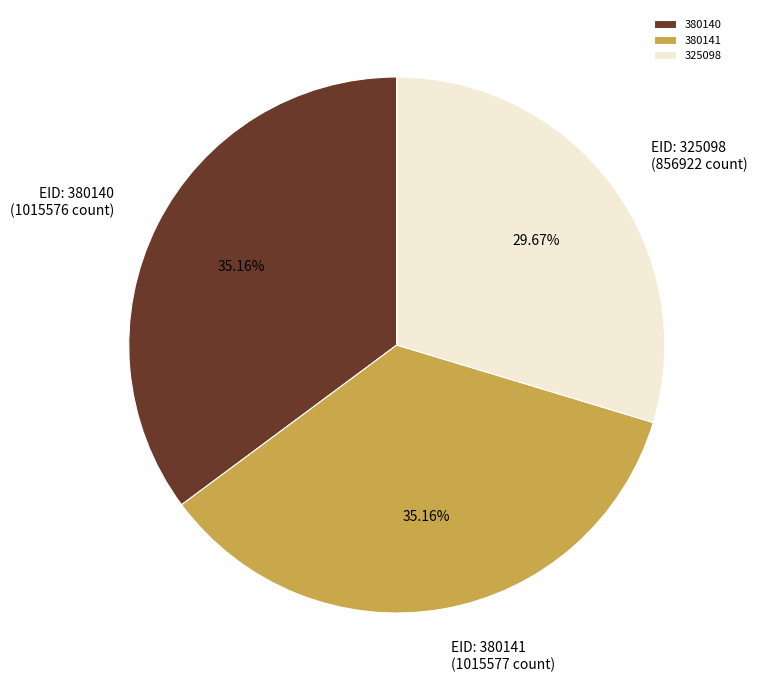

What is the total percentage of 380140 and 325098?

64.8%